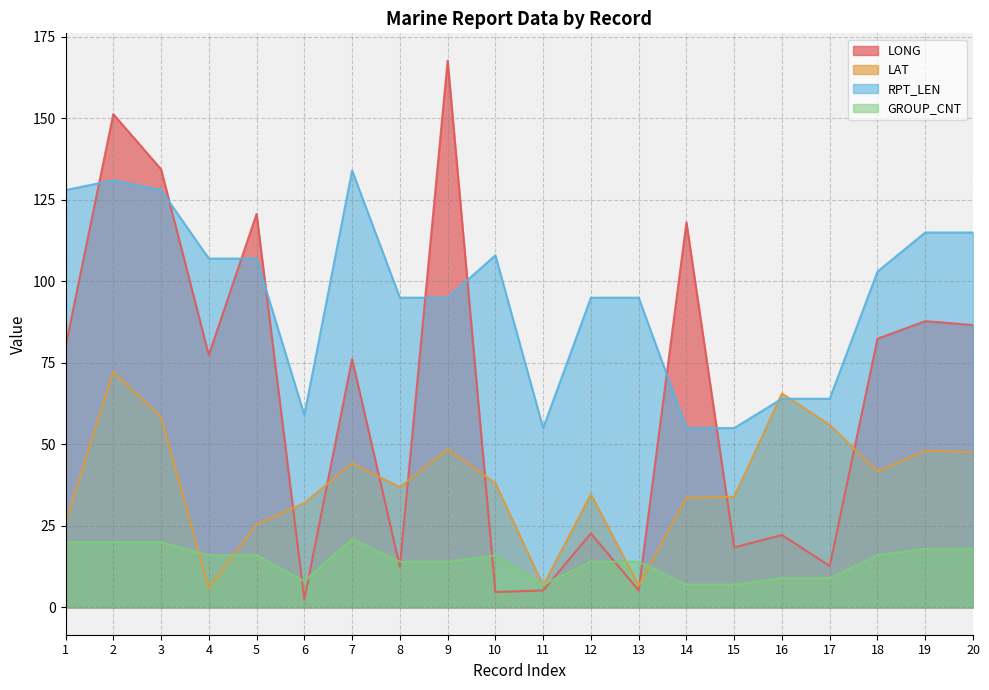

What is the sum of the LAT values at 5 and 7?

69.7